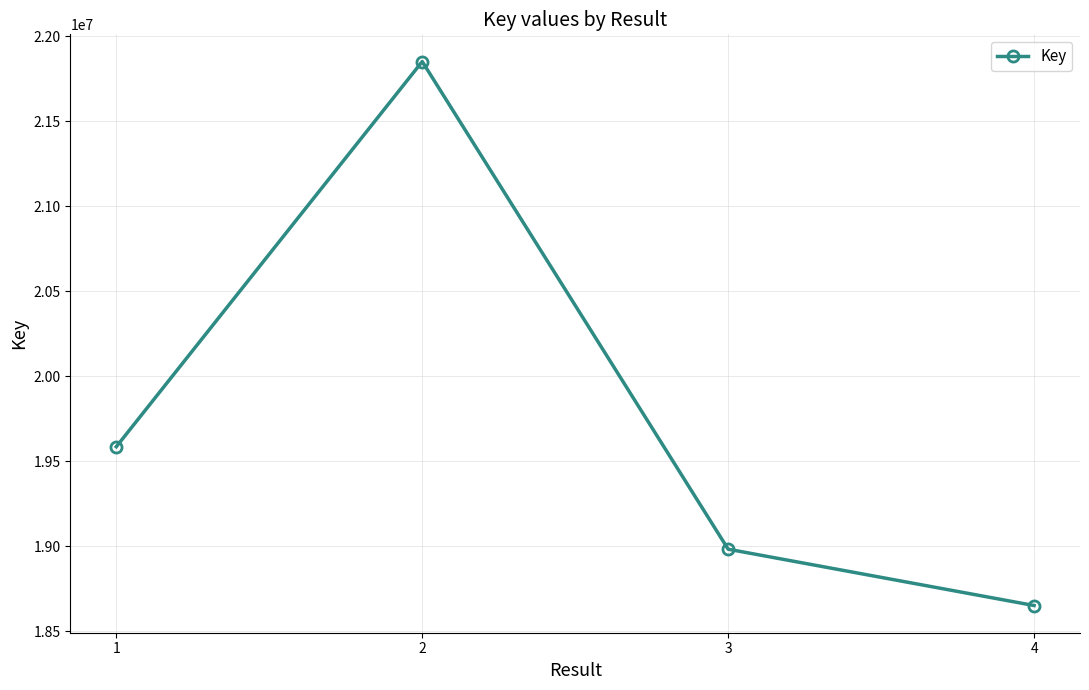

Reading left to right, transcribe all the data shown in this chart.

1=19586122	2=21850646	3=18983558	4=18652511